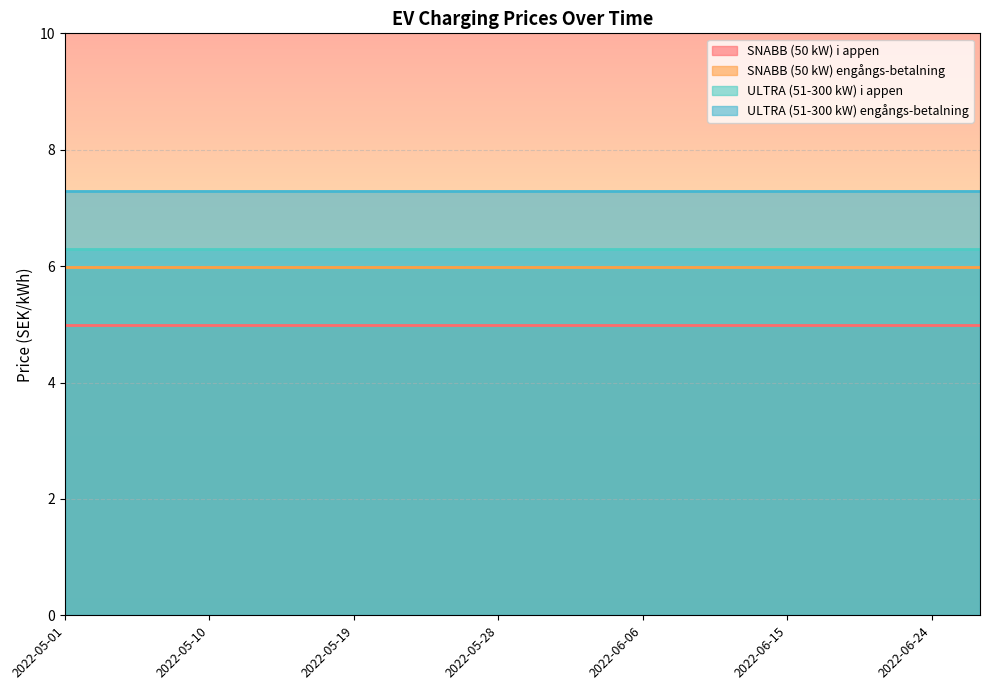

Is the value of ULTRA (51-300 kW) i appen at 2022-05-04 greater than the value of ULTRA (51-300 kW) engångs-betalning at 2022-06-12?

No